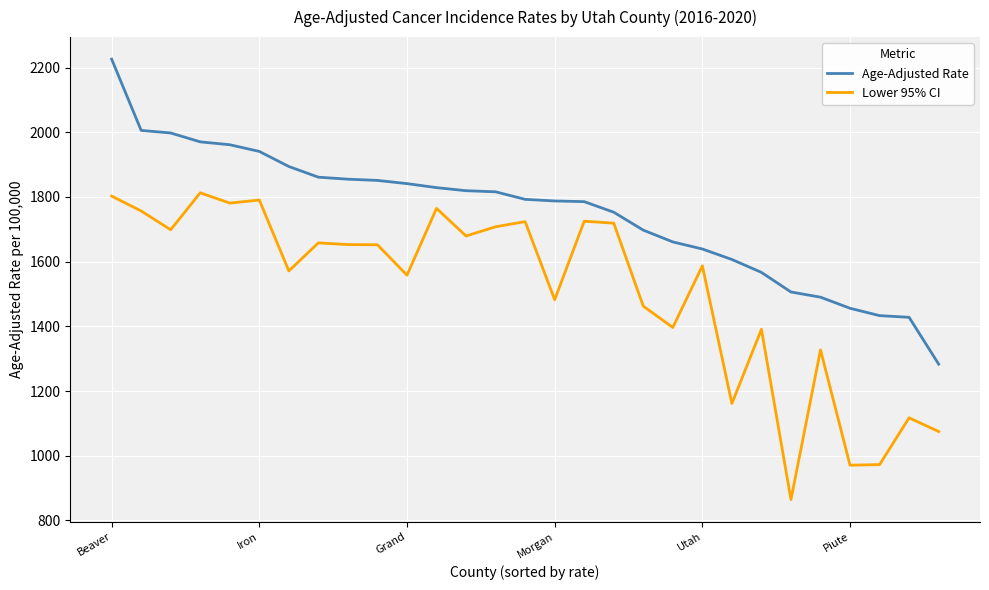

True or false: Lower 95% CI and Age-Adjusted Rate cross at least once.

False